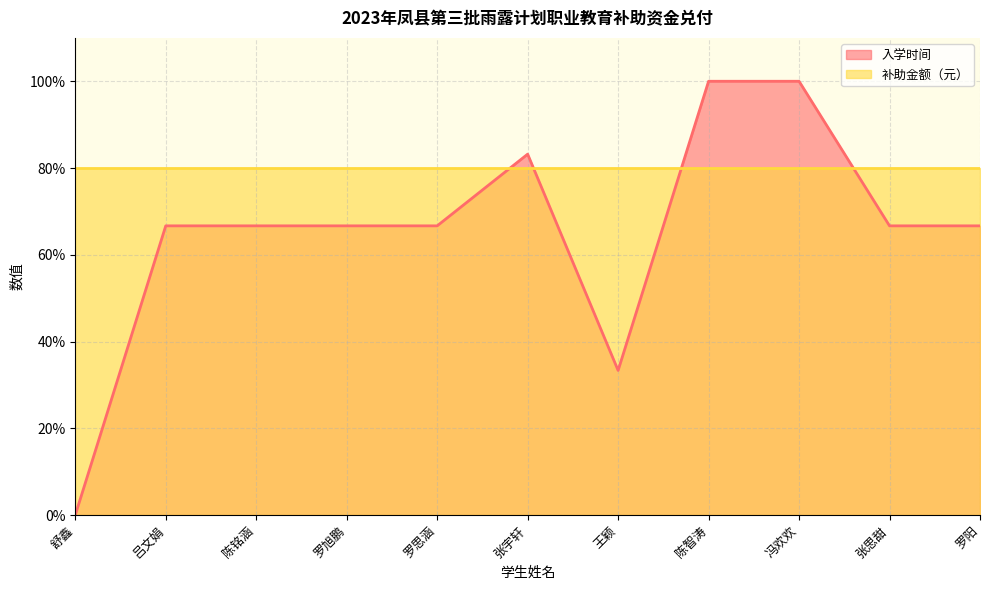

Approximately how many times larger is the value at 吕文娟 compared to 罗阳?

1.0